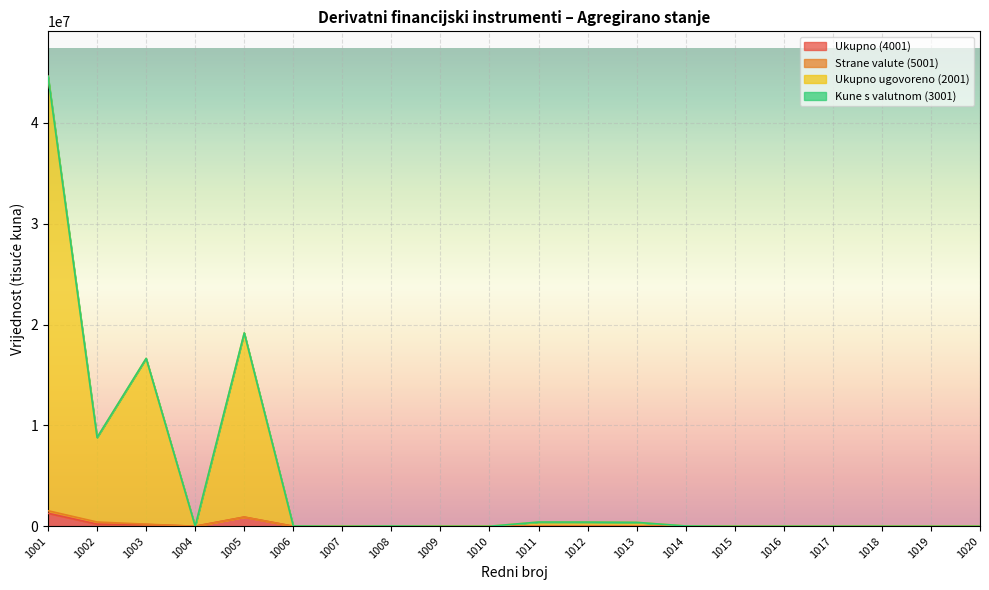

At which category is the sum across all series the highest?

1001